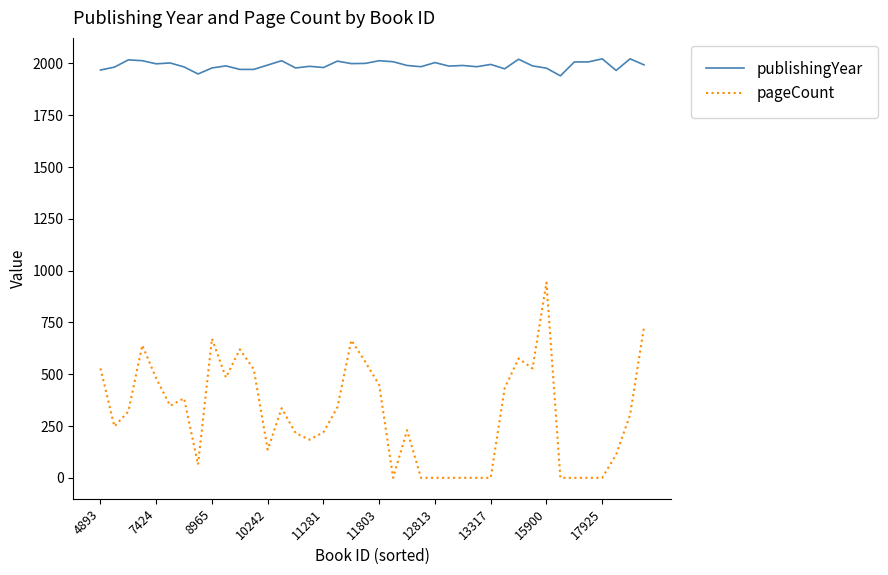

True or false: pageCount and publishingYear intersect in this chart.

False